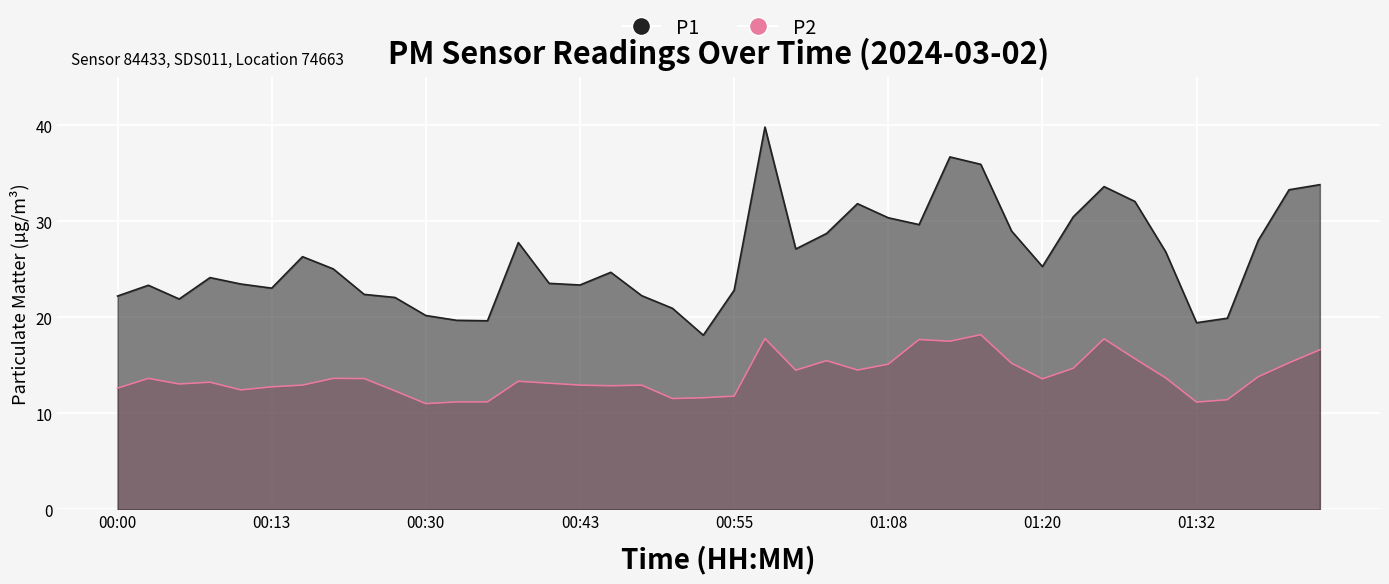

List the series in order of their overall mean, lowest first.

P2, P1